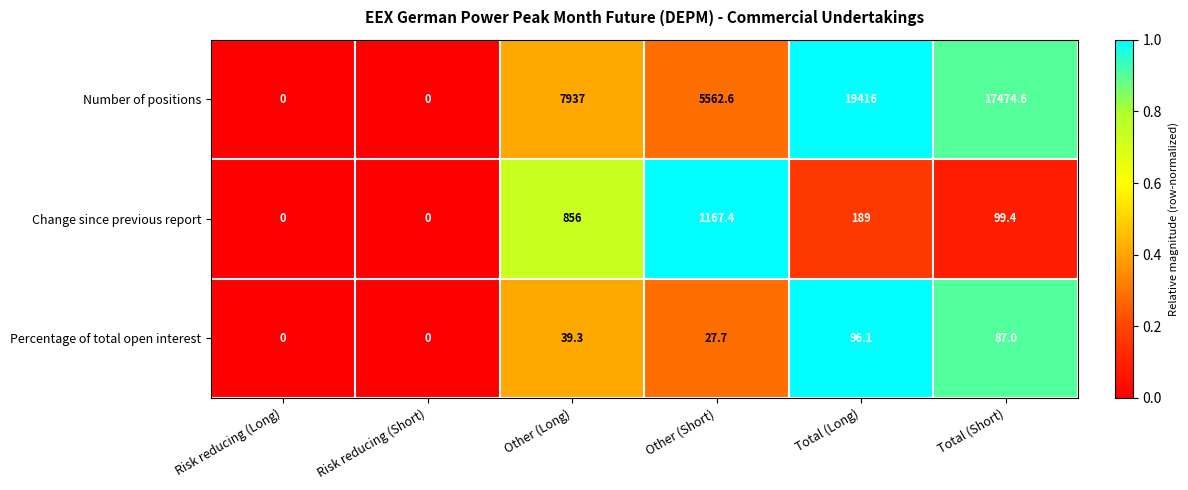

What is the difference between the maximum and minimum values in the Percentage of total open interest series?

96.1